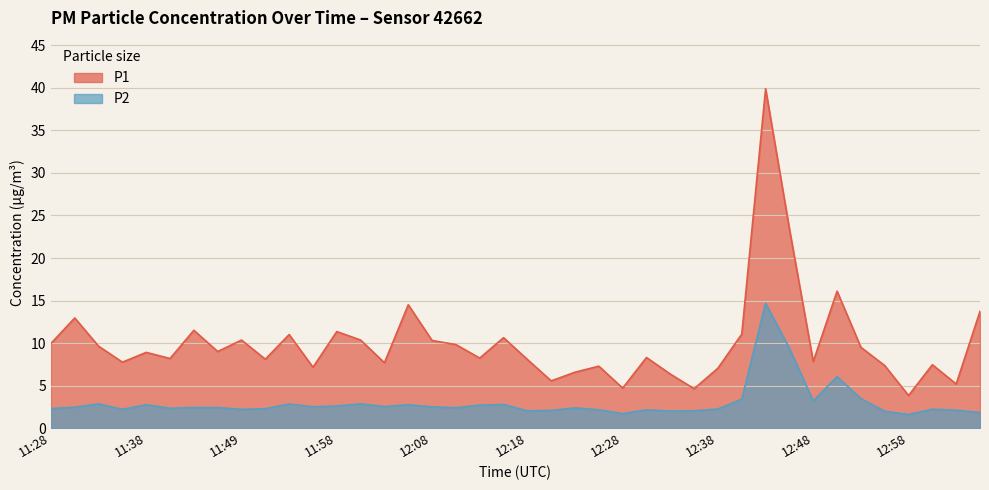

What is the label of the 35th point from the right?

11:41